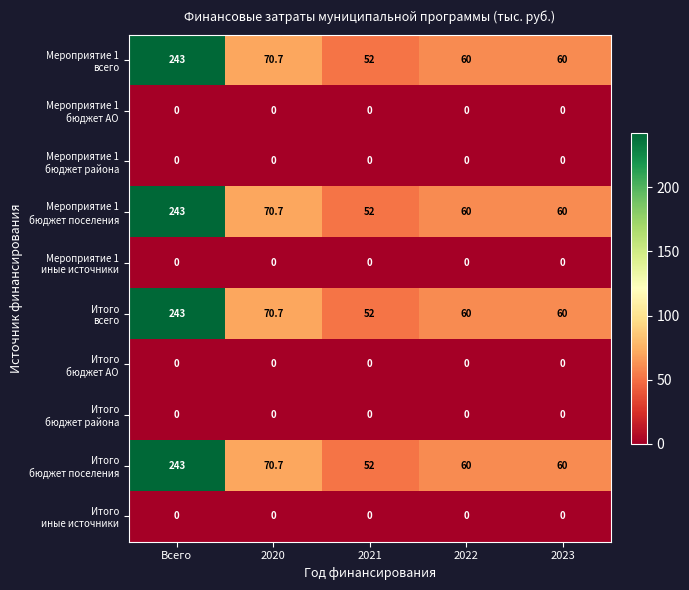

How many categories are shown in the chart?

5